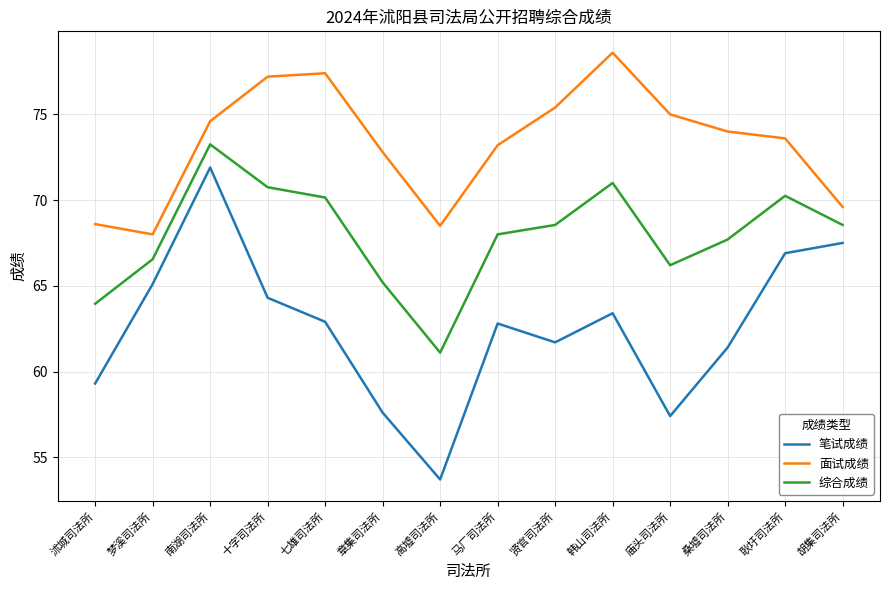

At which label does 笔试成绩 first exceed 62?

梦溪司法所